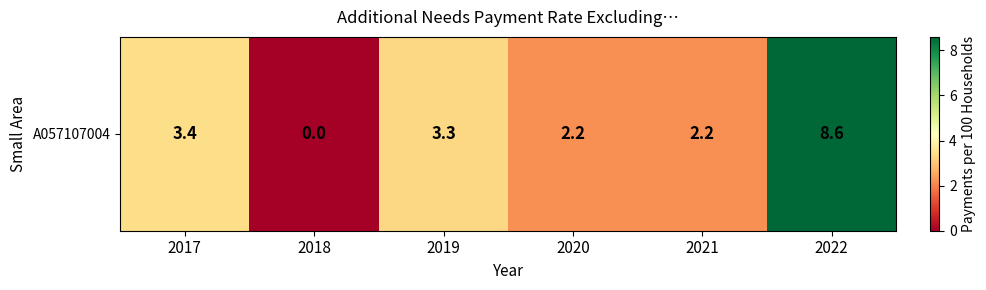

At which label does the data first exceed 3?

2017